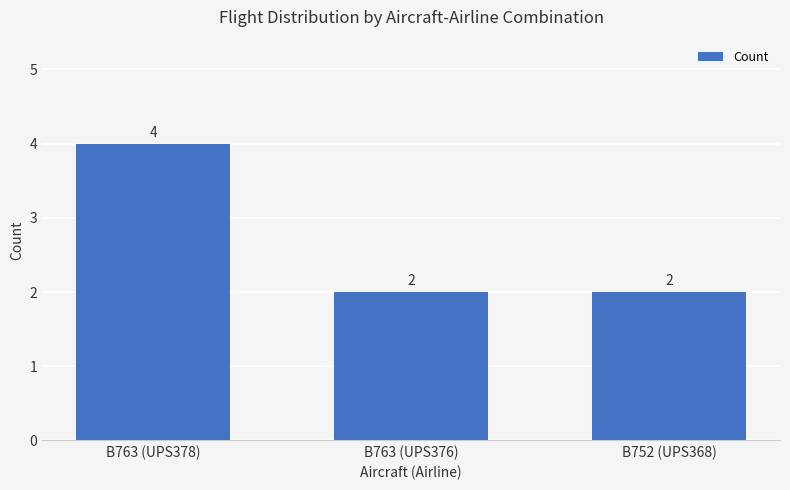

What is the ratio of the value at B763 (UPS376) to the value at B763 (UPS378)?

0.5